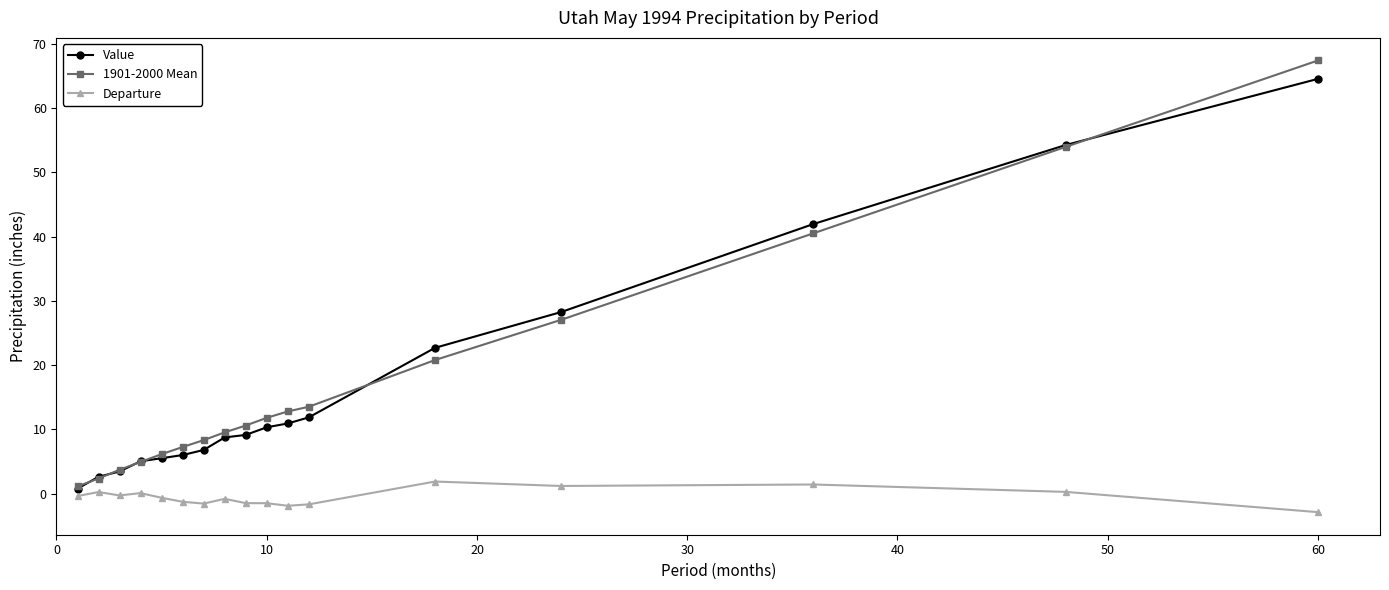

What is the value of the 1901-2000 Mean point at the 8th from the left?

9.6